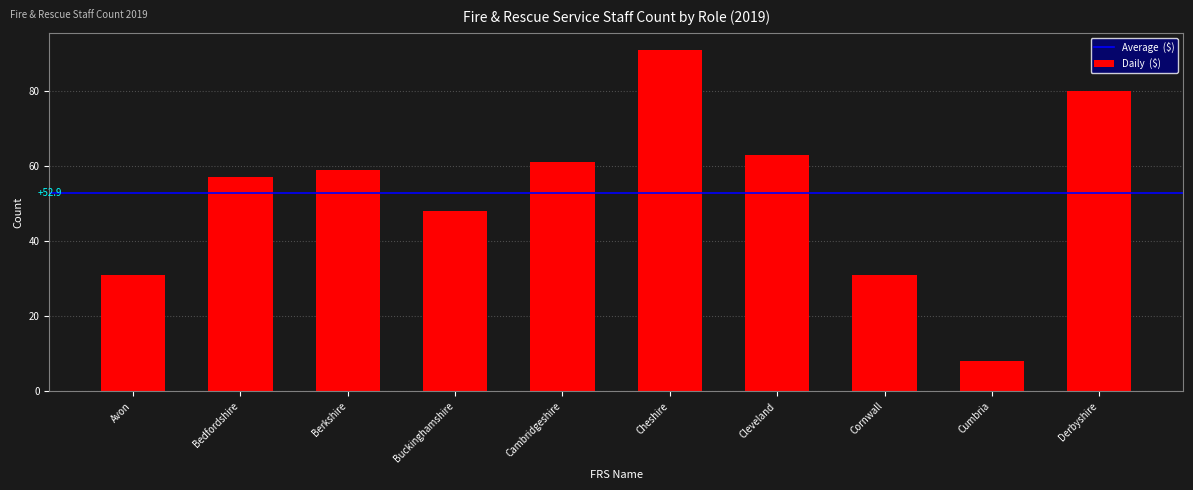

What is the label of the 2nd bar from the right?

Cumbria